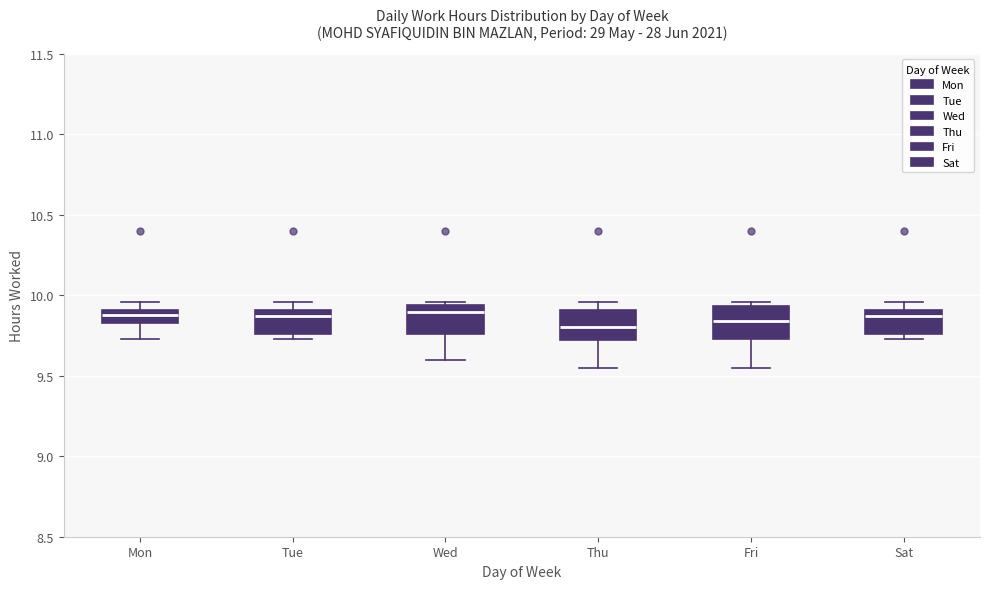

Where does the median line of the box for Fri sit on the y-axis? The values are not printed on the chart, so give them approximately, as read against the axis.

9.85